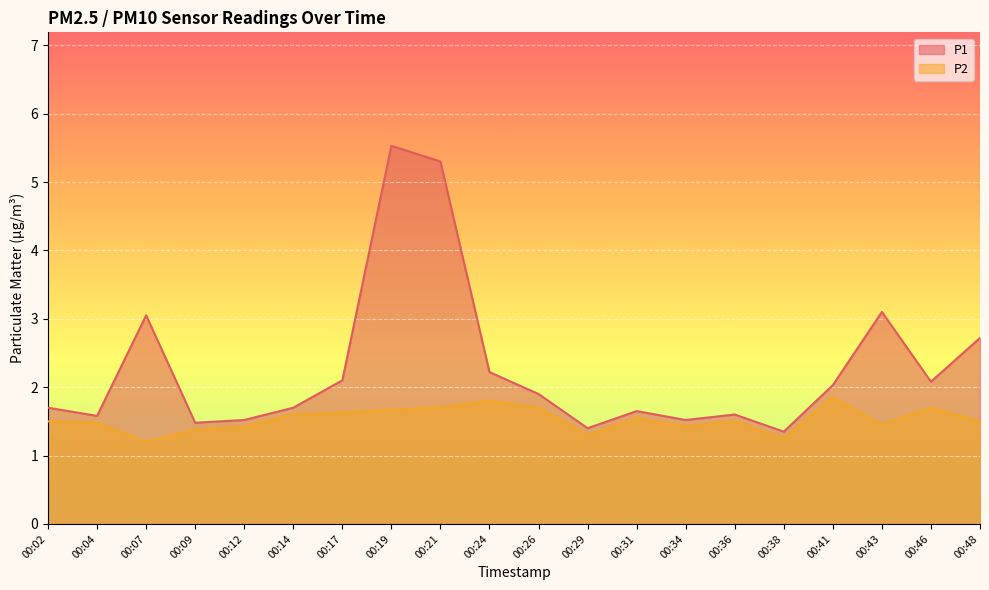

What is the maximum value shown in the chart?

5.5